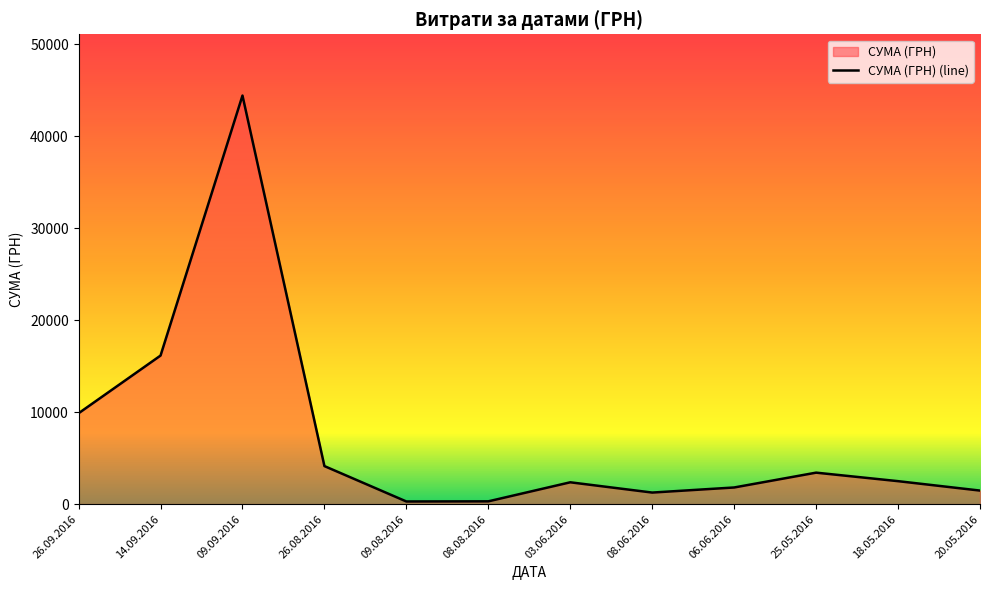

Which category has the lowest value across all series?

09.08.2016